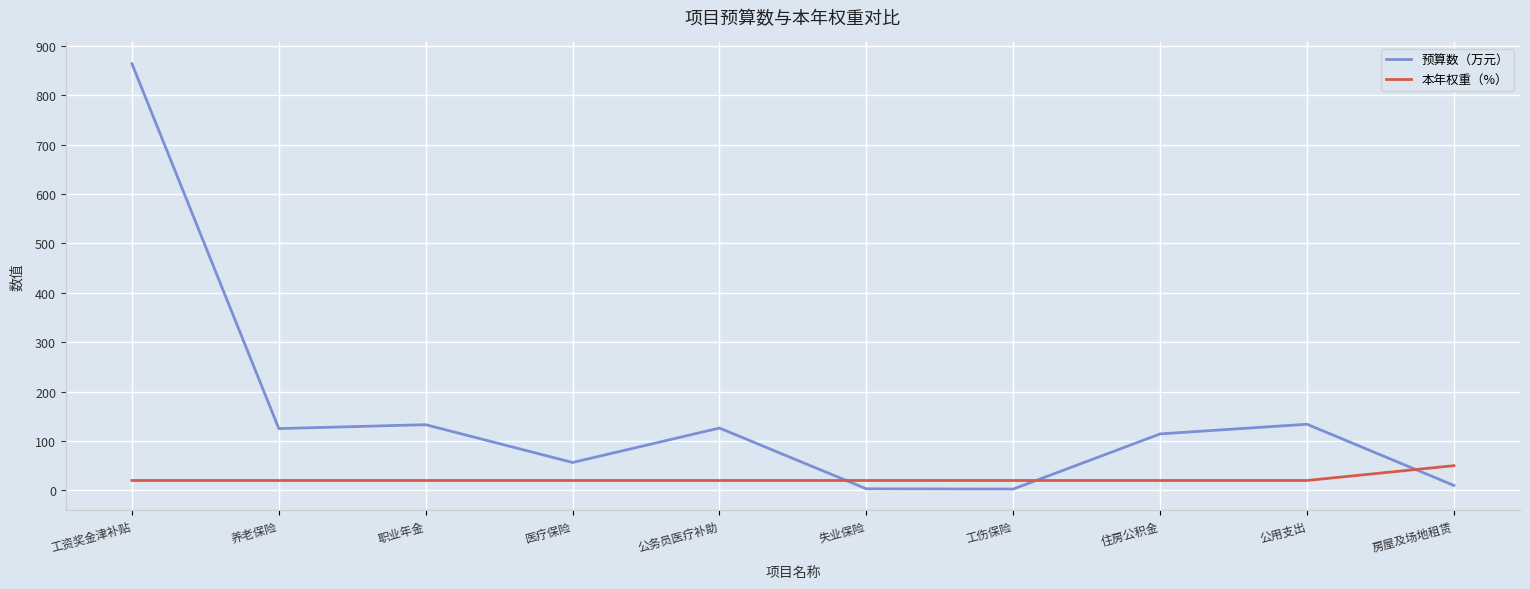

At how many categories does at least one series exceed 258?

1